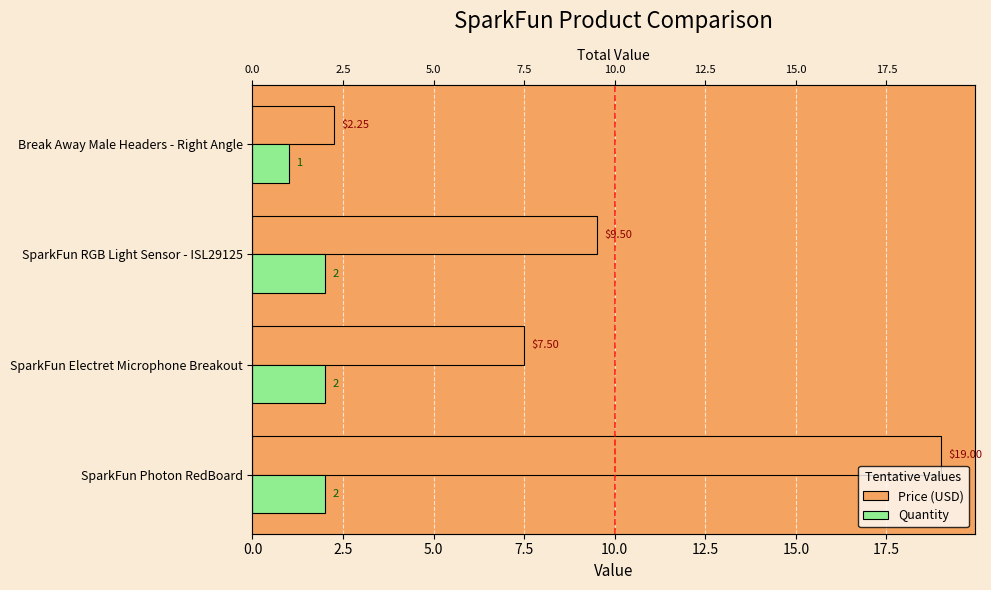

At SparkFun Electret Microphone Breakout, list the series in order from smallest to largest.

Quantity, Price (USD)